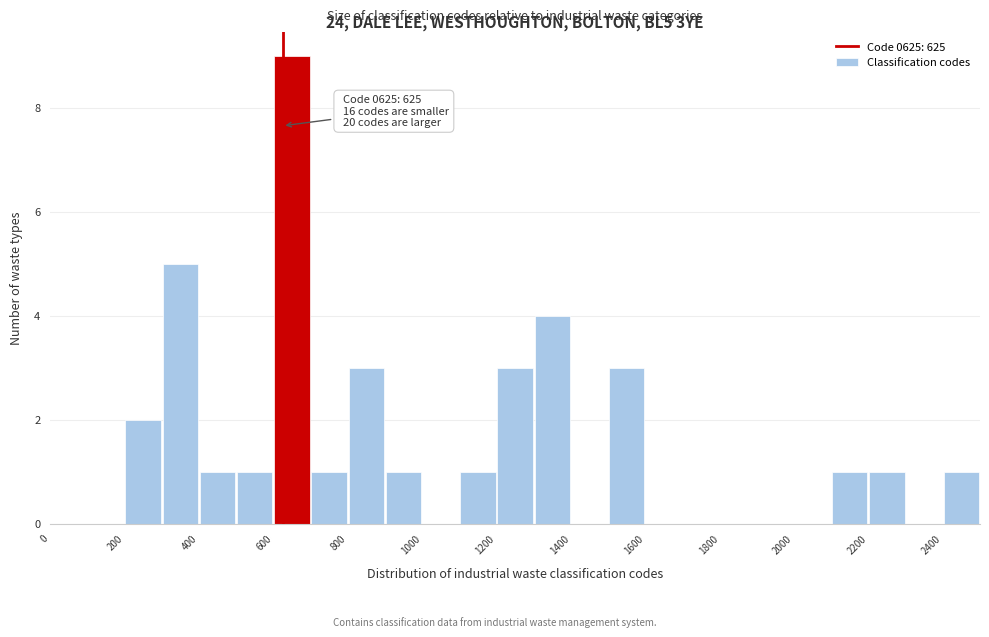

Which range on the x-axis has the tallest bar?

600 to 700